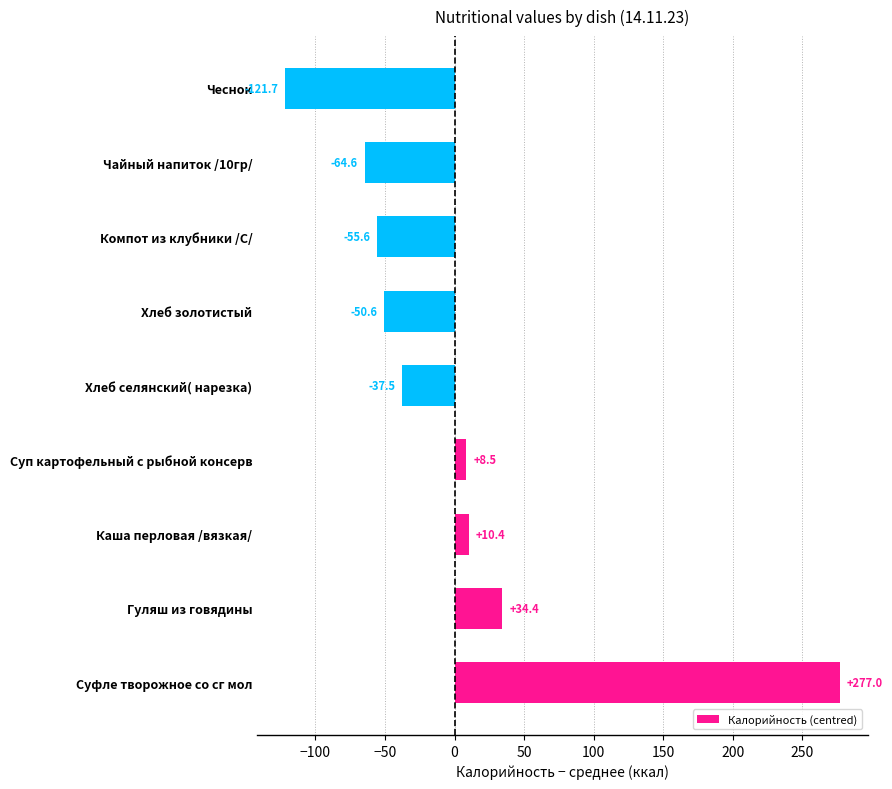

At which category does the chart reach its peak across all series?

Суфле творожное со сг мол